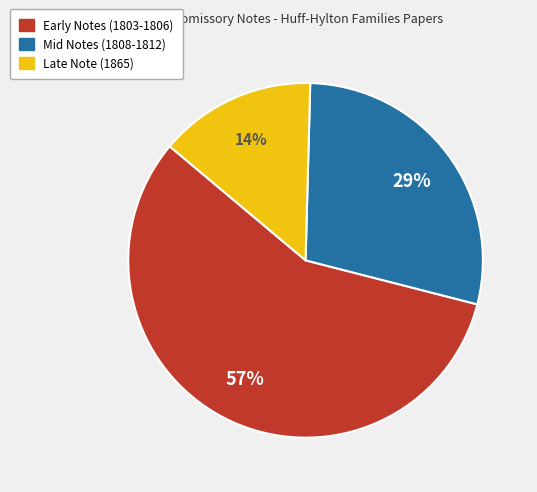

Is there a majority slice in this chart?

Yes